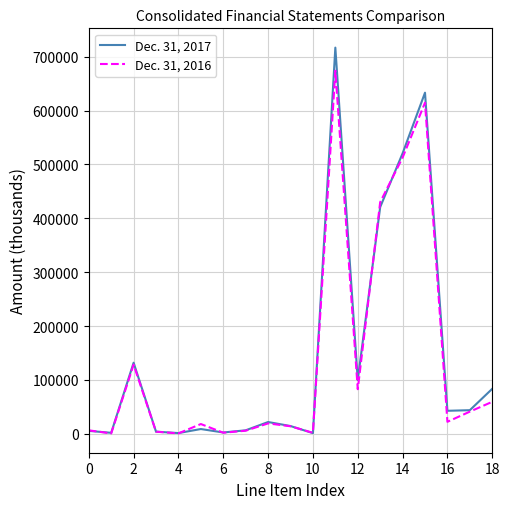

What is the maximum value shown in the chart?

716782